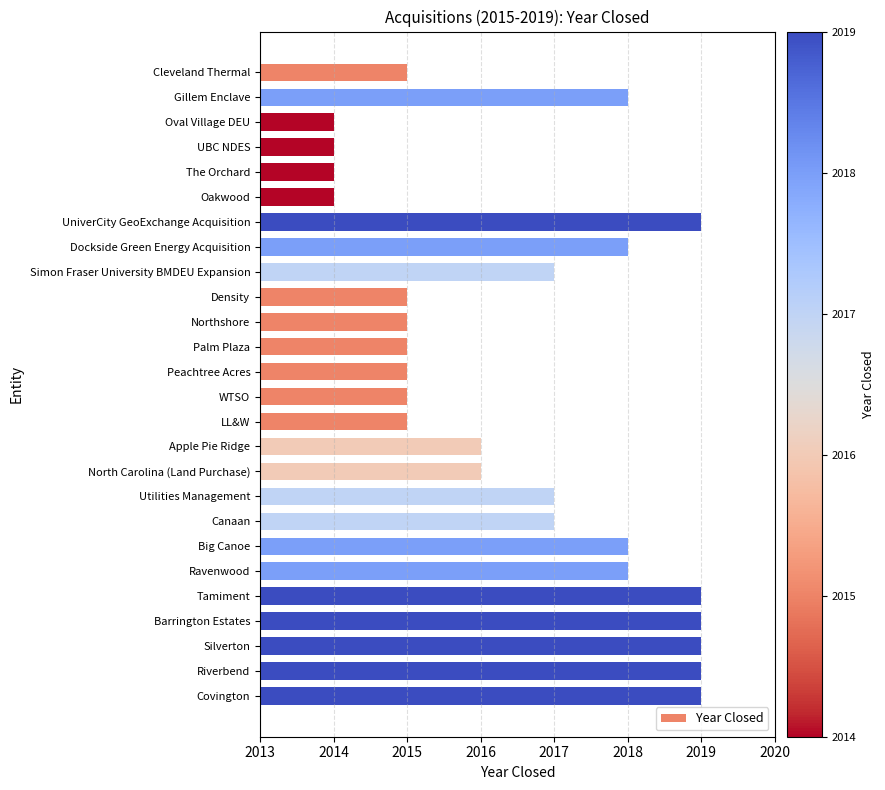

Reading top to bottom, extract all data points from this chart.

Cleveland Thermal=2015	Gillem Enclave=2018	Oval Village DEU=2014	UBC NDES=2014	The Orchard=2014	Oakwood=2014	UniverCity GeoExchange Acquisition=2019	Dockside Green Energy Acquisition=2018	Simon Fraser University BMDEU Expansion=2017	Density=2015	Northshore=2015	Palm Plaza=2015	Peachtree Acres=2015	WTSO=2015	LL&W=2015	Apple Pie Ridge=2016	North Carolina (Land Purchase)=2016	Utilities Management=2017	Canaan=2017	Big Canoe=2018	Ravenwood=2018	Tamiment=2019	Barrington Estates=2019	Silverton=2019	Riverbend=2019	Covington=2019